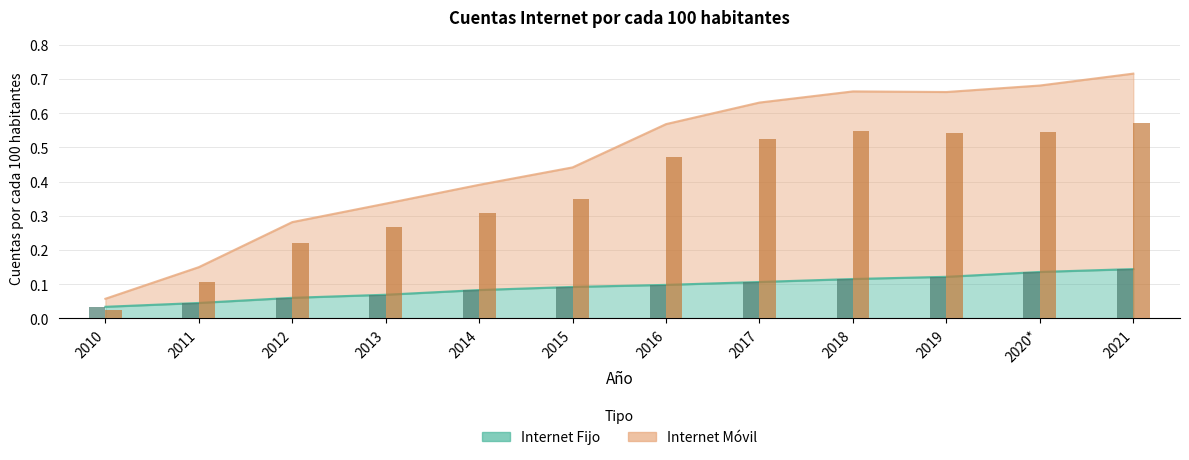

Reading left to right, extract all data points from this chart.

Internet Fijo: 2010=0.0	2011=0.0	2012=0.1	2013=0.1	2014=0.1	2015=0.1	2016=0.1	2017=0.1	2018=0.1	2019=0.1	2020*=0.1	2021=0.1
Internet Movil: 2010=0.1	2011=0.1	2012=0.3	2013=0.3	2014=0.4	2015=0.4	2016=0.6	2017=0.6	2018=0.7	2019=0.7	2020*=0.7	2021=0.7